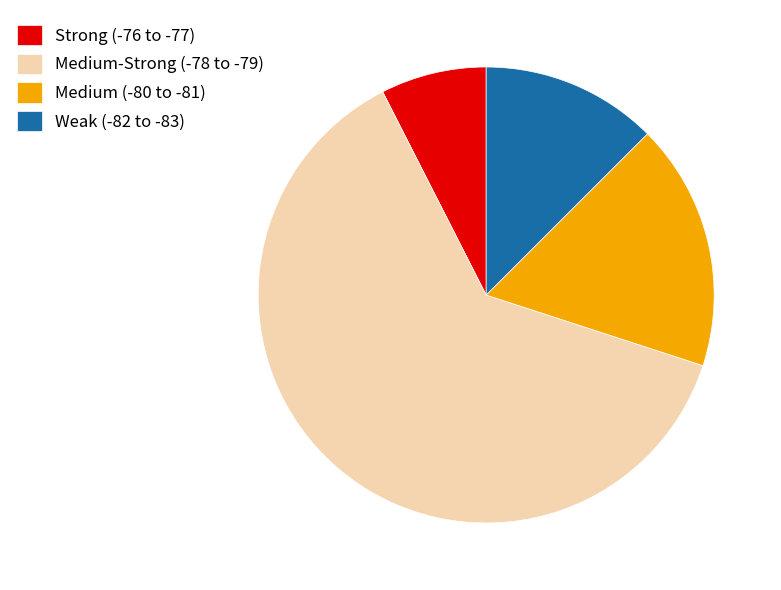

Approximately how many times larger is the value at Medium (-80 to -81) compared to Medium-Strong (-78 to -79)?

0.3